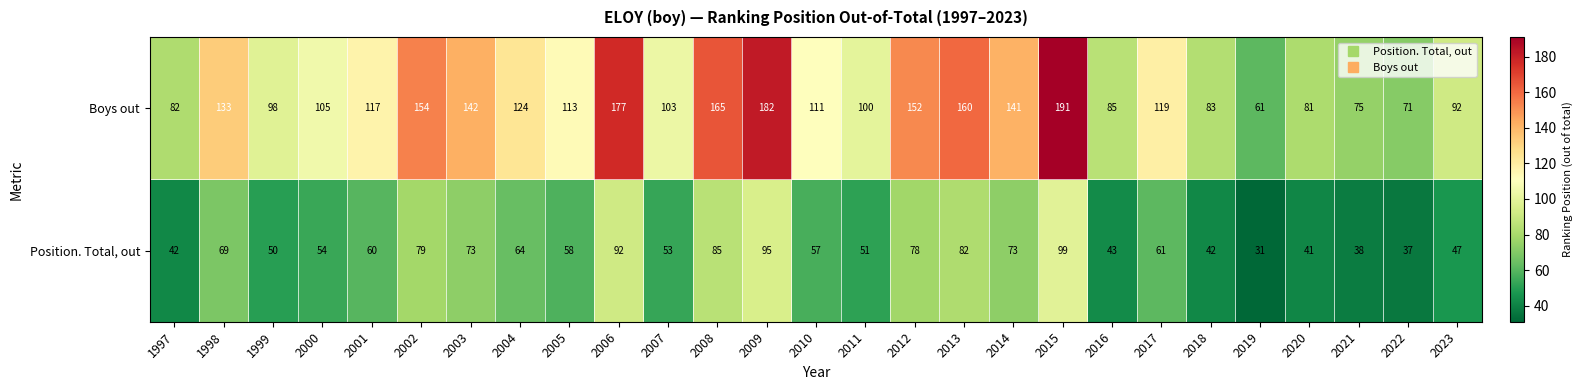

What is the maximum value shown in the chart?

191